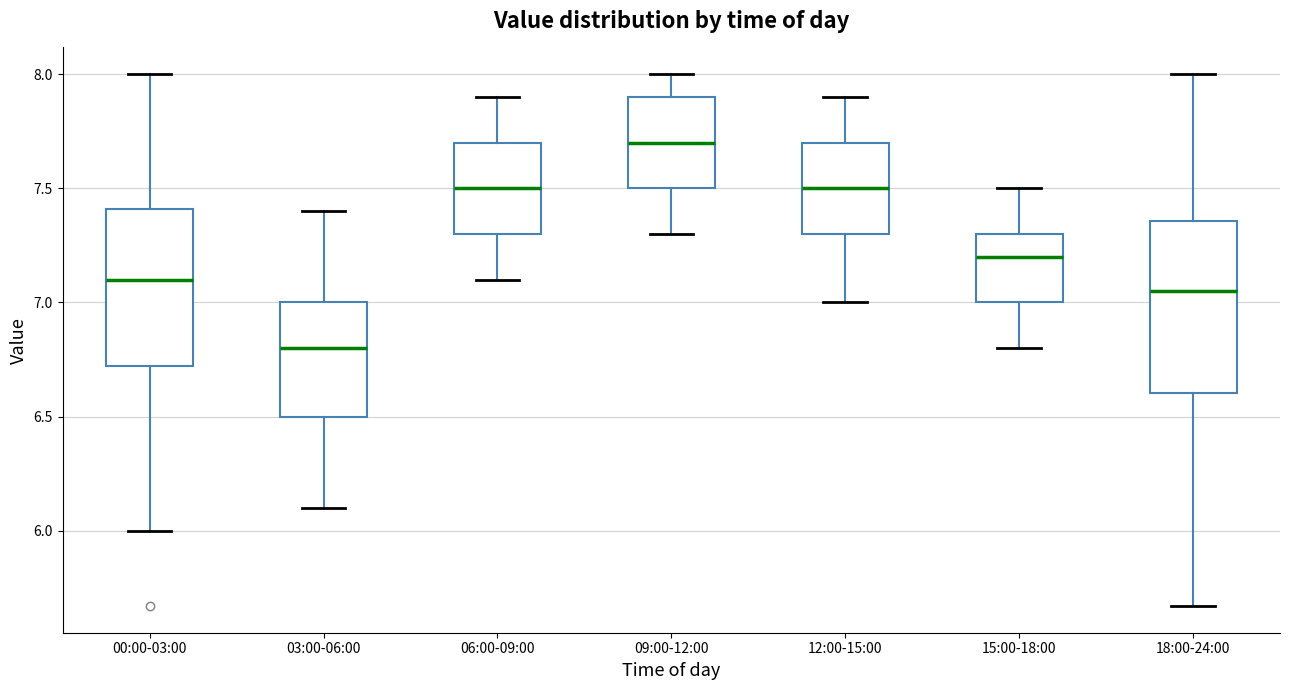

Where does the median line of the box for 15:00-18:00 sit on the y-axis? The values are not printed on the chart, so give them approximately, as read against the axis.

7.20